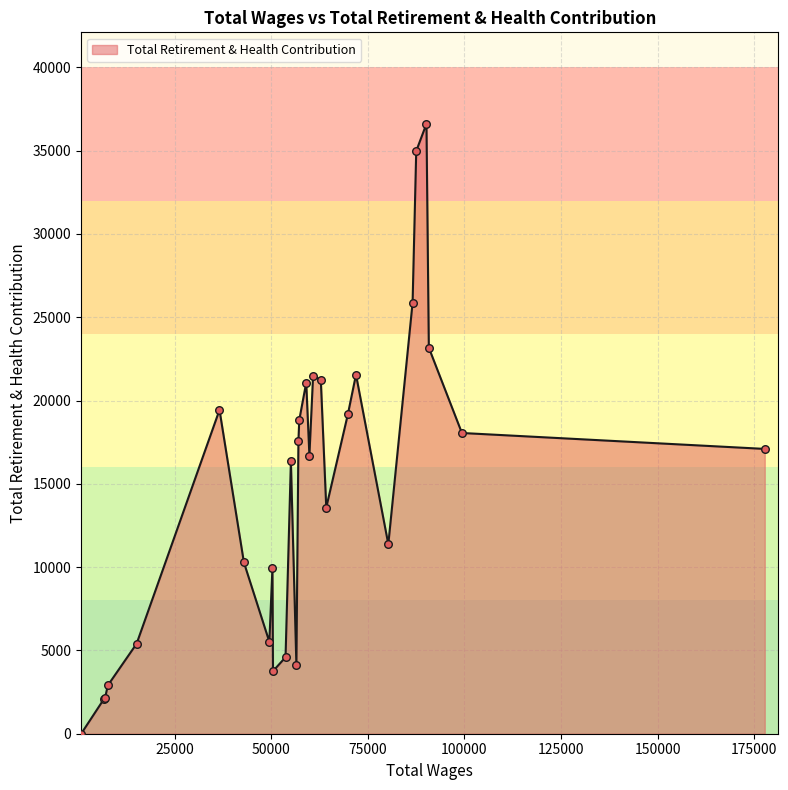

What is the greatest value displayed?

36612